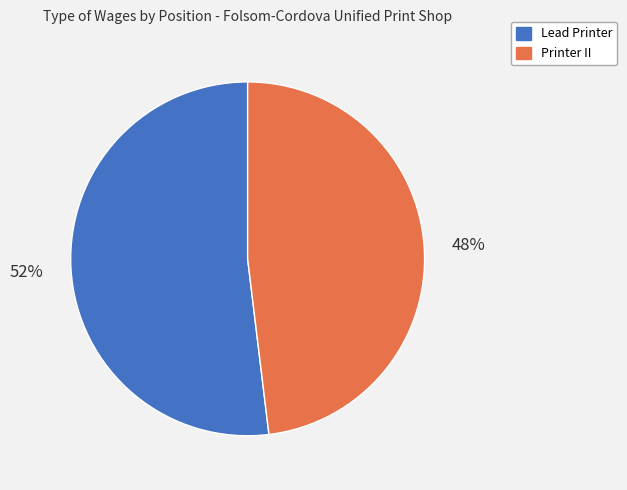

Is Lead Printer the majority of the pie?

Yes